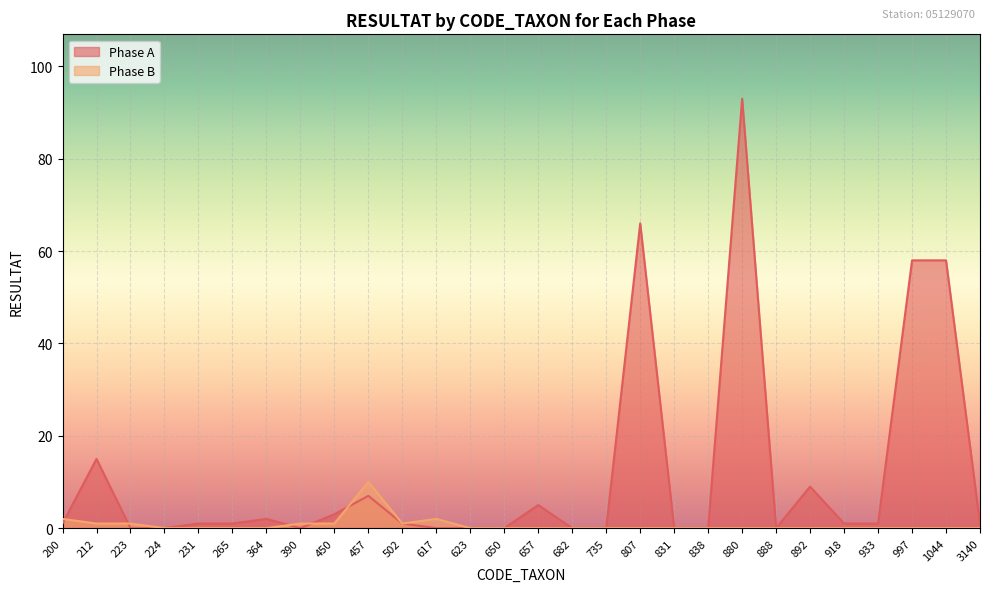

Between 831 and 892, which series saw the biggest shift?

Phase A